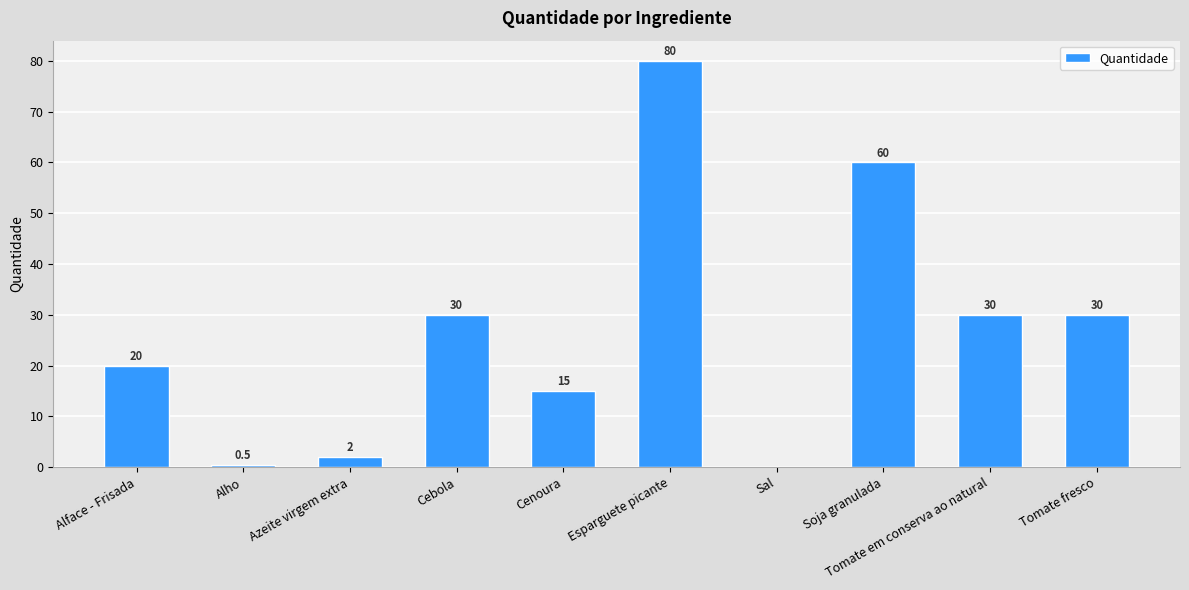

The value at Alface - Frisada is 20.0. True or false?

True